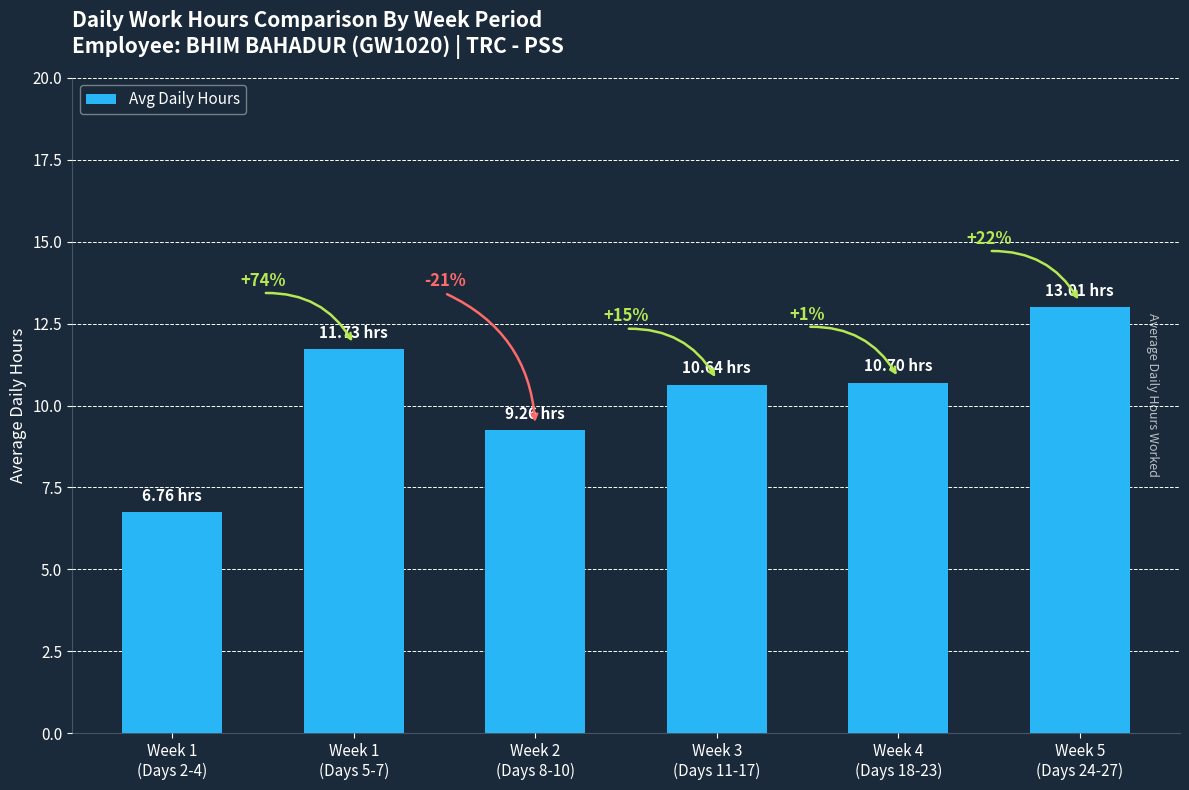

What is the sum of all values?

62.1